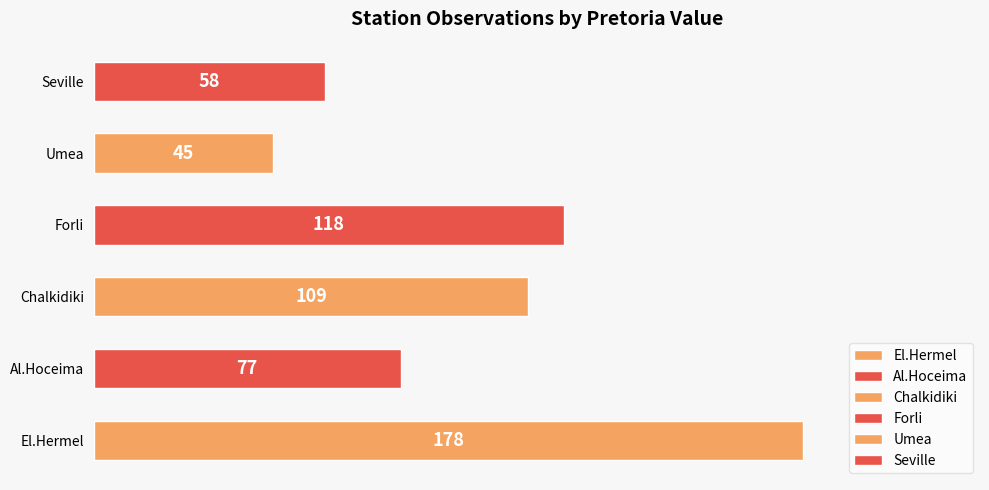

What is the difference between the maximum and minimum values?

133